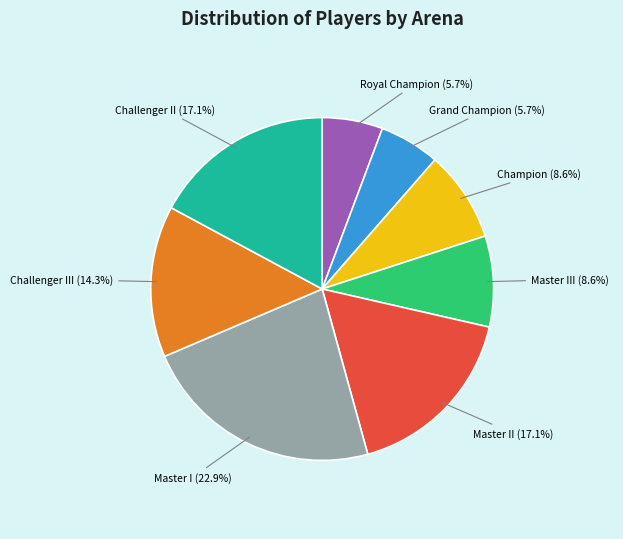

Count the number of slices in the pie.

8